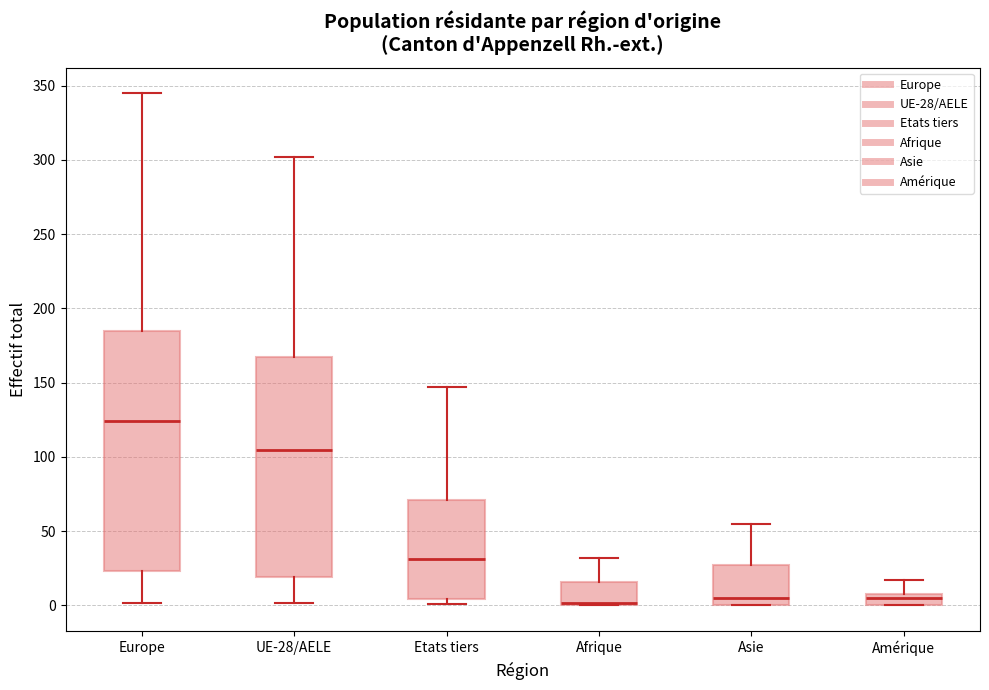

Where does the median line of the box for Etats tiers sit on the y-axis? The values are not printed on the chart, so give them approximately, as read against the axis.

30